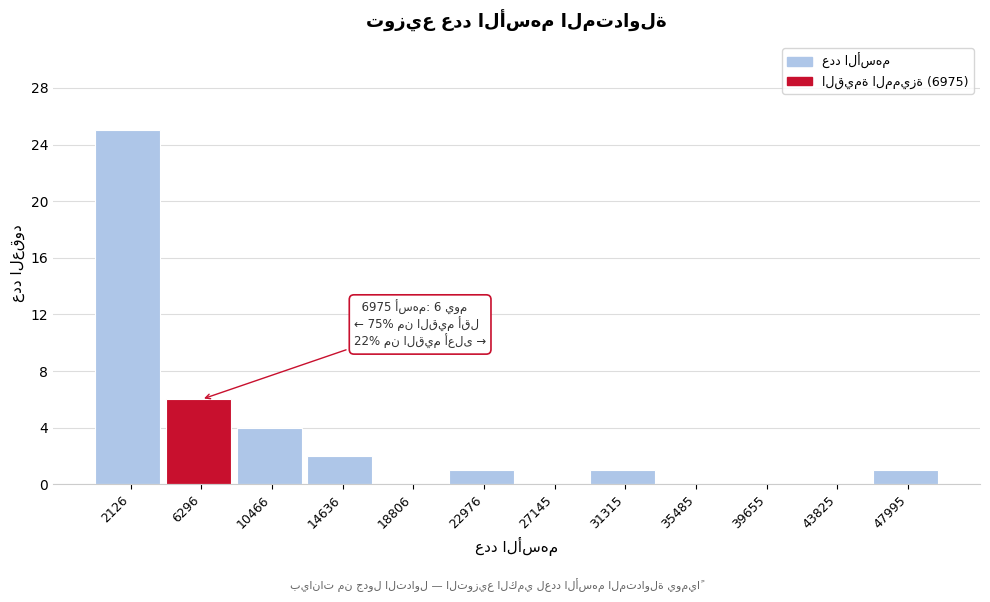

Over which range of the x-axis is the bar tallest?

0 to 4000